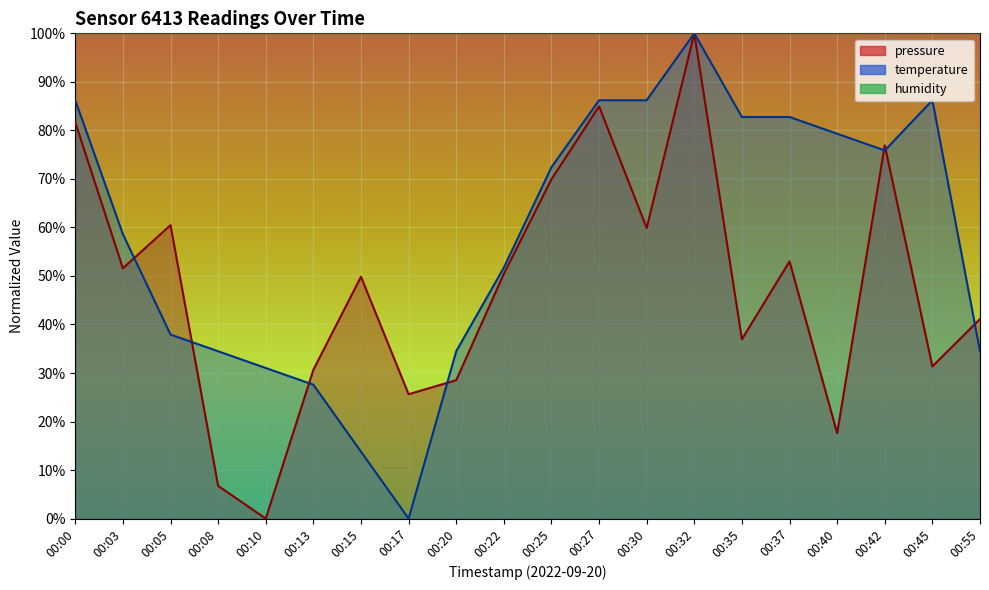

What is the value of the pressure point at the 14th from the left?

100.0